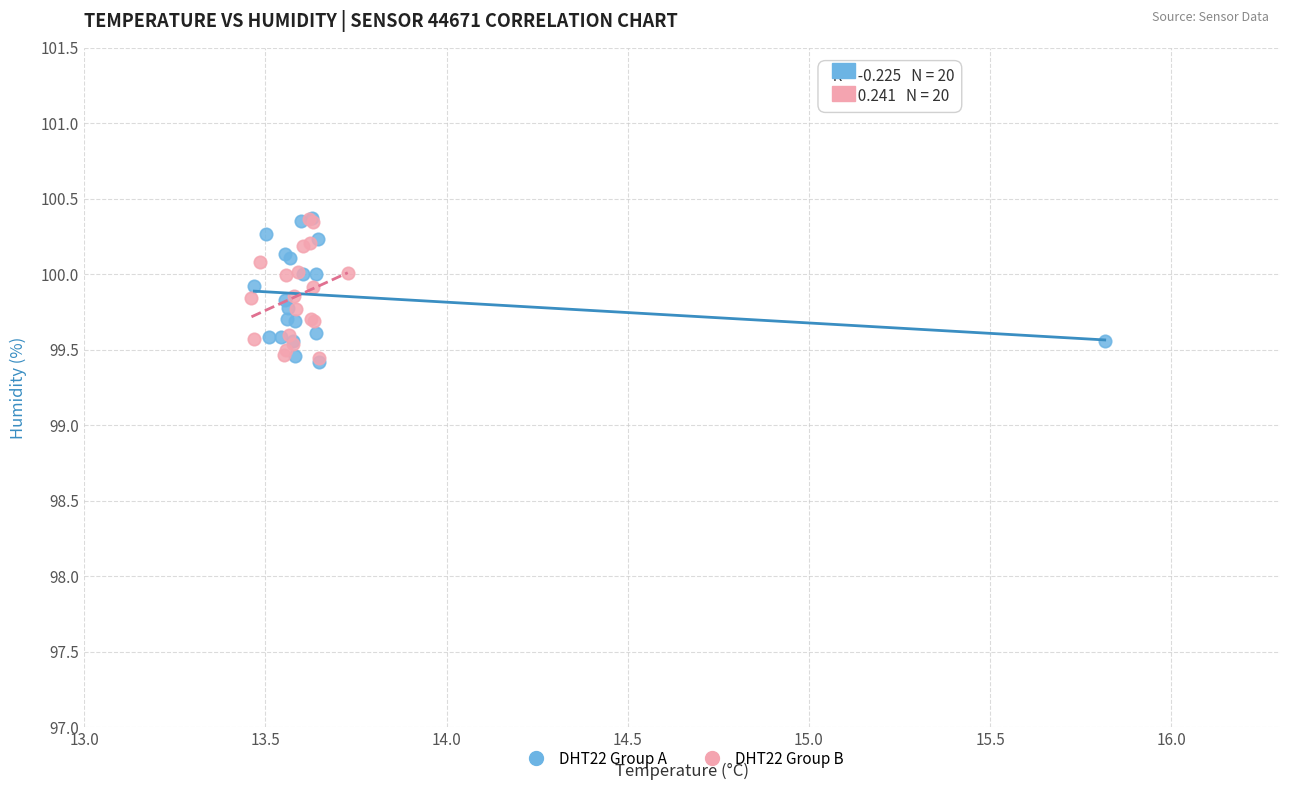

What are all the series names shown in the legend?

DHT22 Group A, DHT22 Group B